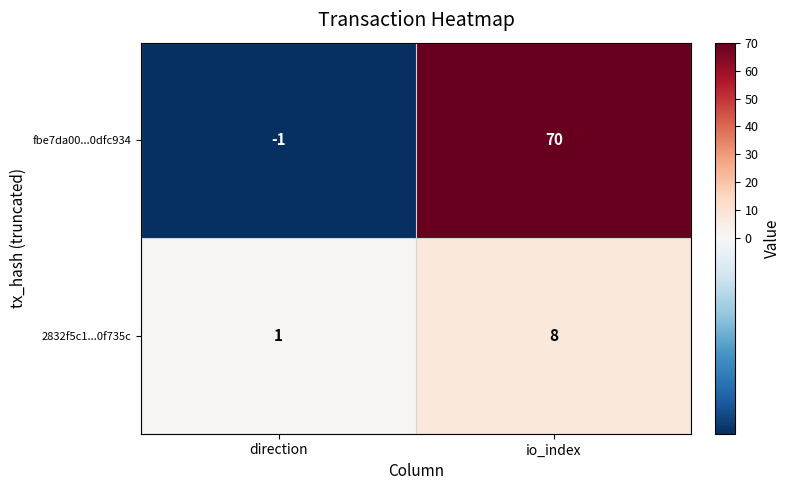

At direction, list the series in order from largest to smallest.

2832f5c1...0f735c, fbe7da00...0dfc934